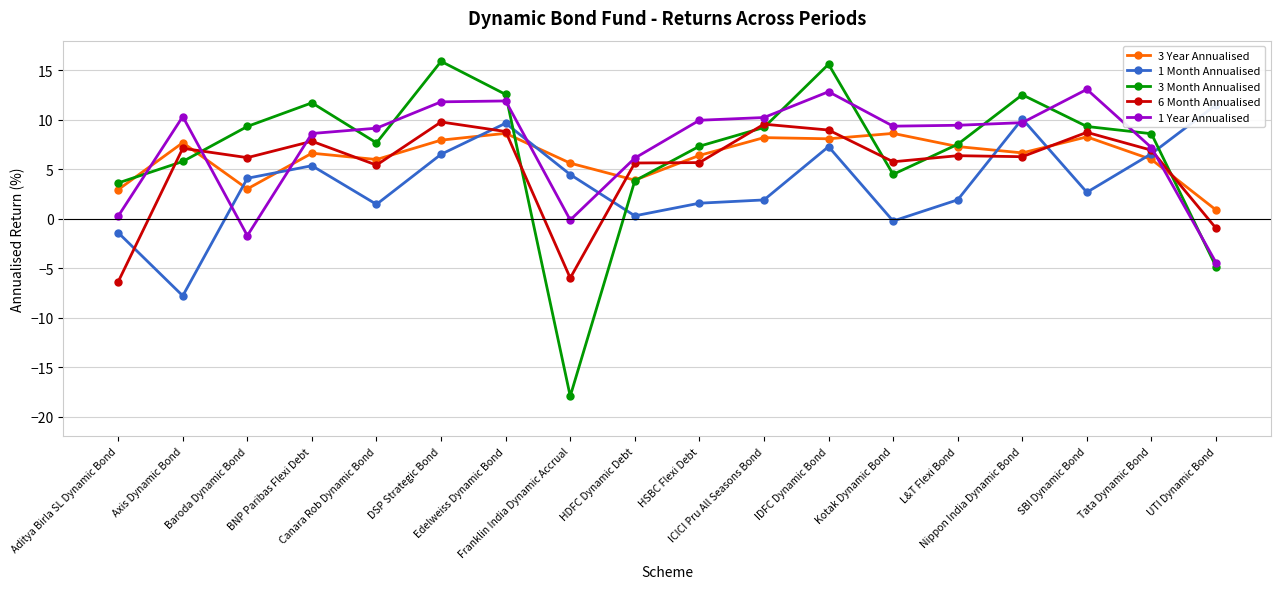

The 3 Month Annualised series shows 12.5 at Nippon India Dynamic Bond. True or false?

True